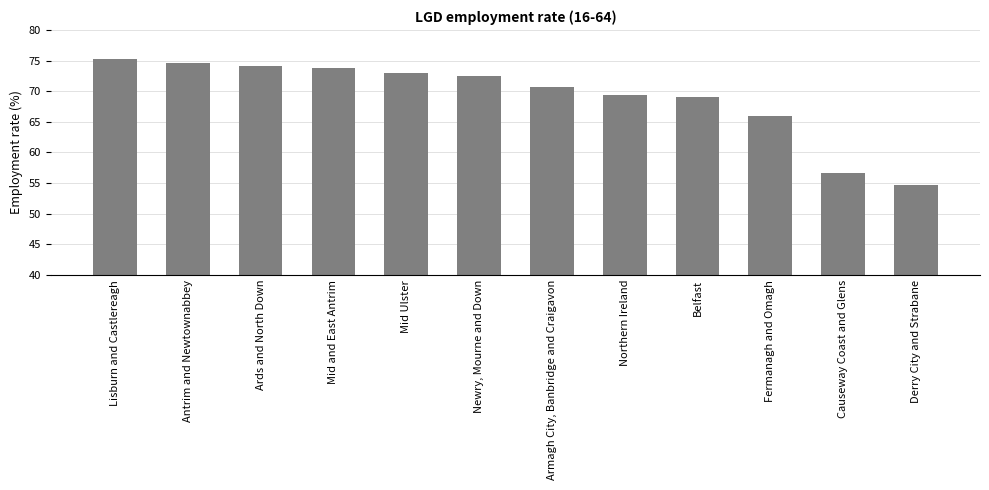

What is the label of the 2nd bar from the right?

Causeway Coast and Glens